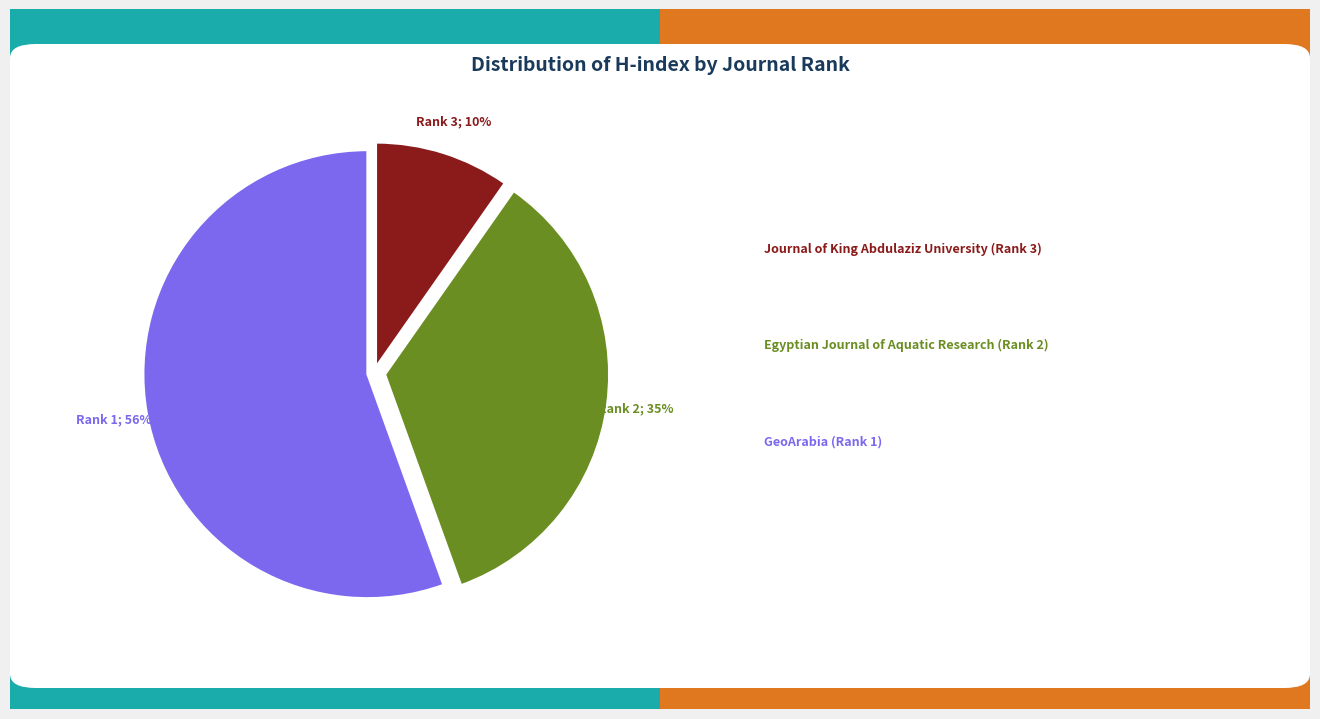

To the nearest percent, what is the difference between the largest and smallest slice percentages?

46%